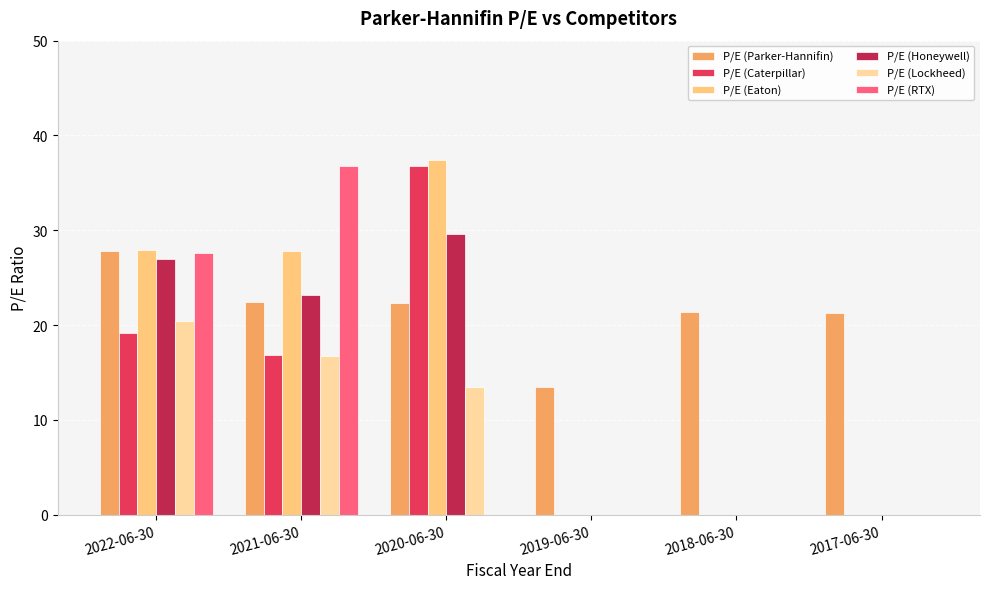

Which series has the largest total across all categories?

P/E (Parker-Hannifin)